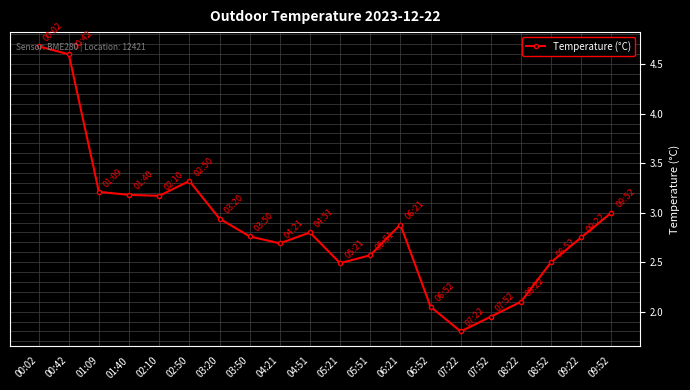

What is the value of the 3rd point from the left?

3.2